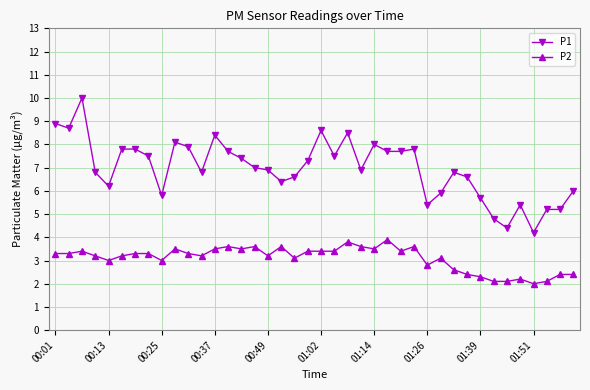

Rank the series by their average value, from lowest to highest.

P2, P1